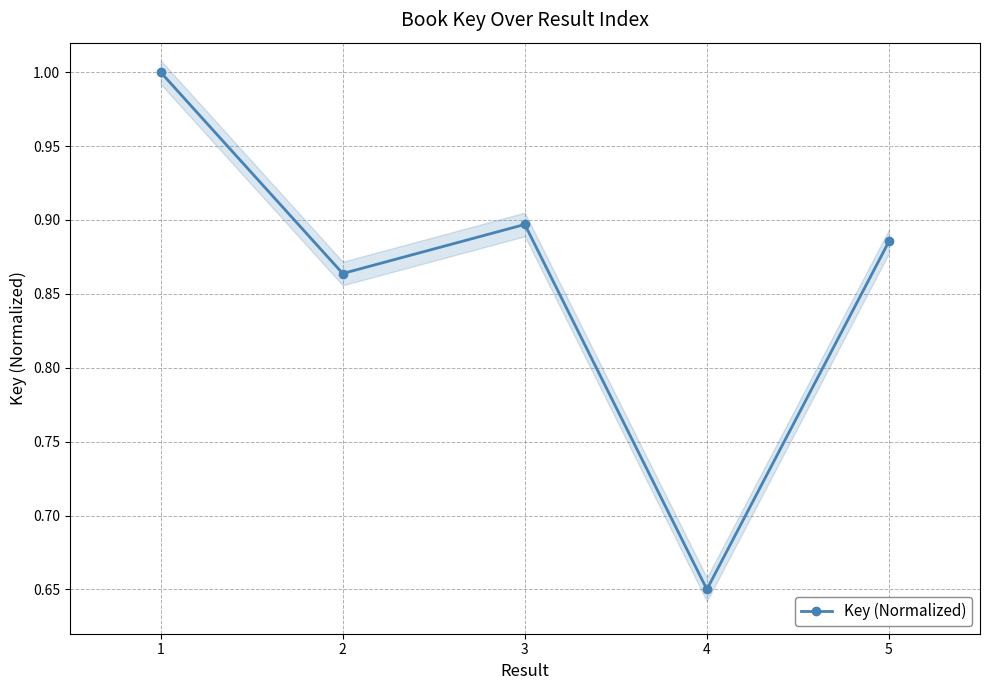

Which label corresponds to the smallest value in the chart?

4